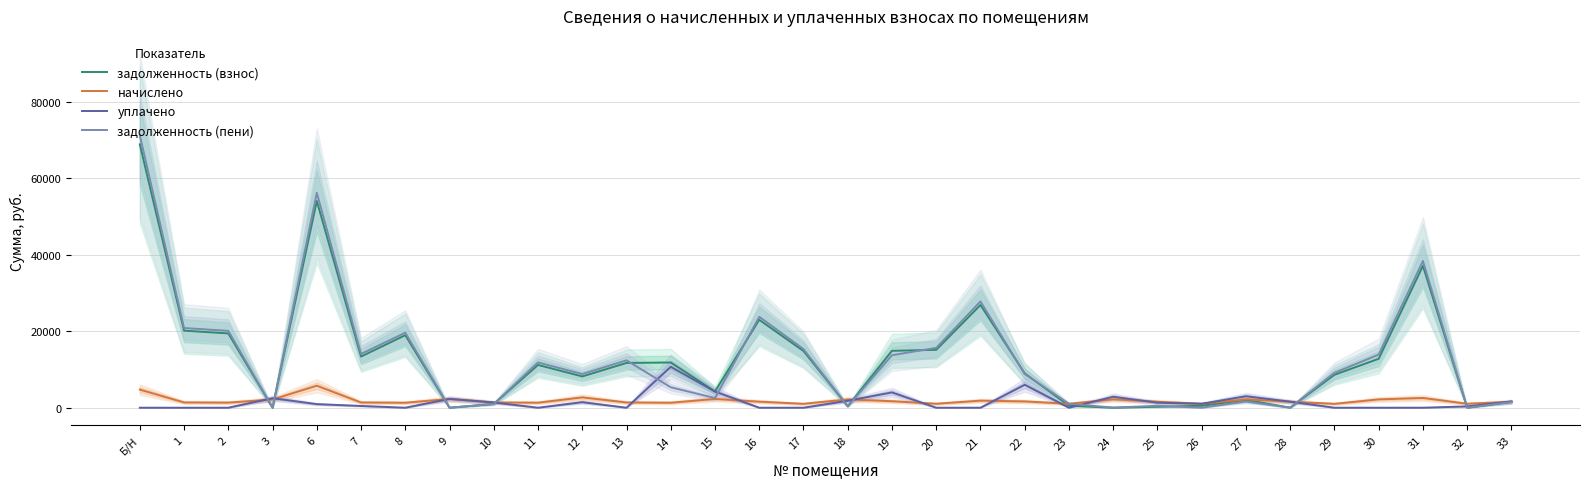

How many times do задолженность (взнос) and уплачено cross each other?

9